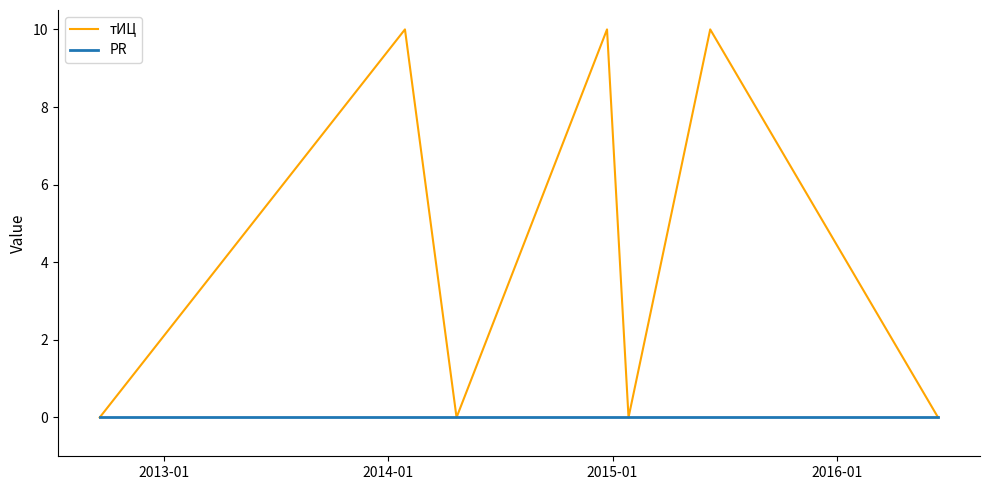

Which series has the largest range (max minus min)?

тИЦ